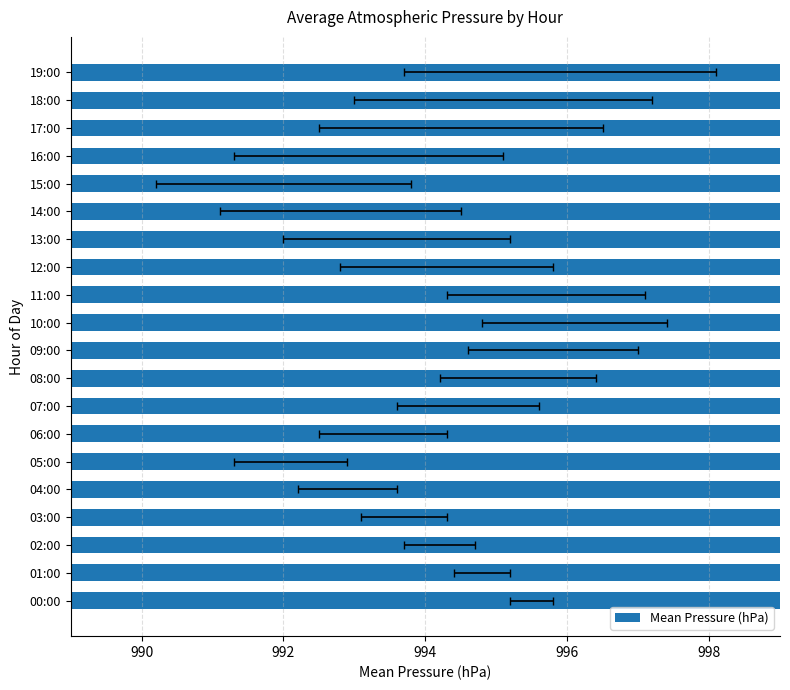

Between 13:00 and 15:00, which is larger?

13:00